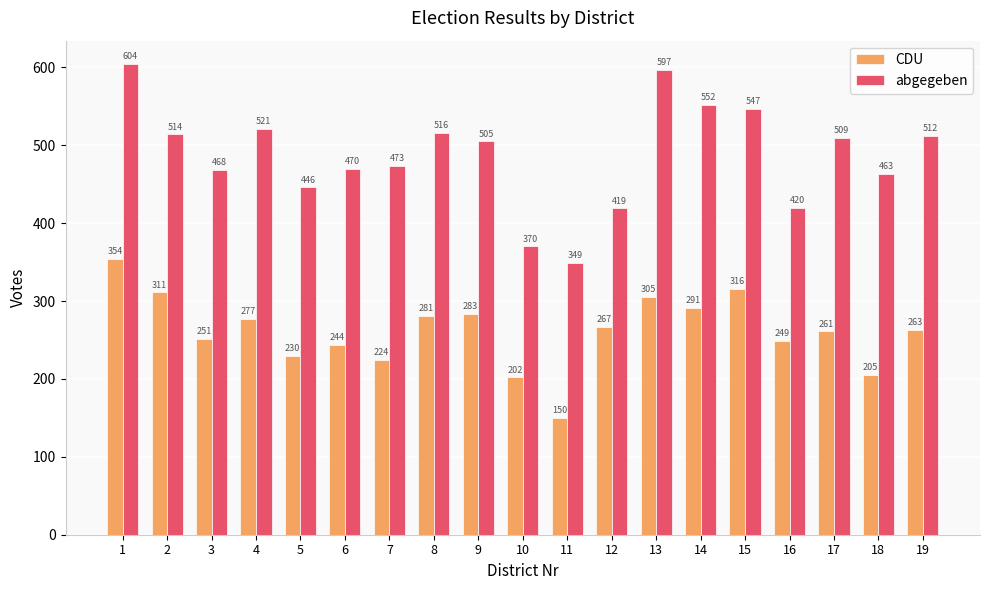

What value does the abgegeben series have at 10, to the nearest 5?

370